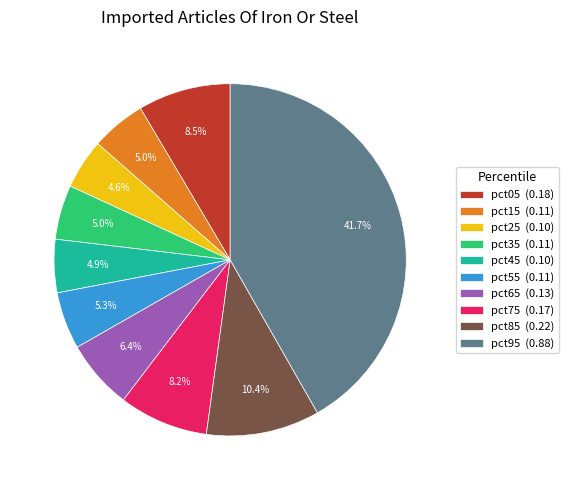

What is the total percentage of pct75 and pct55?

13.5%